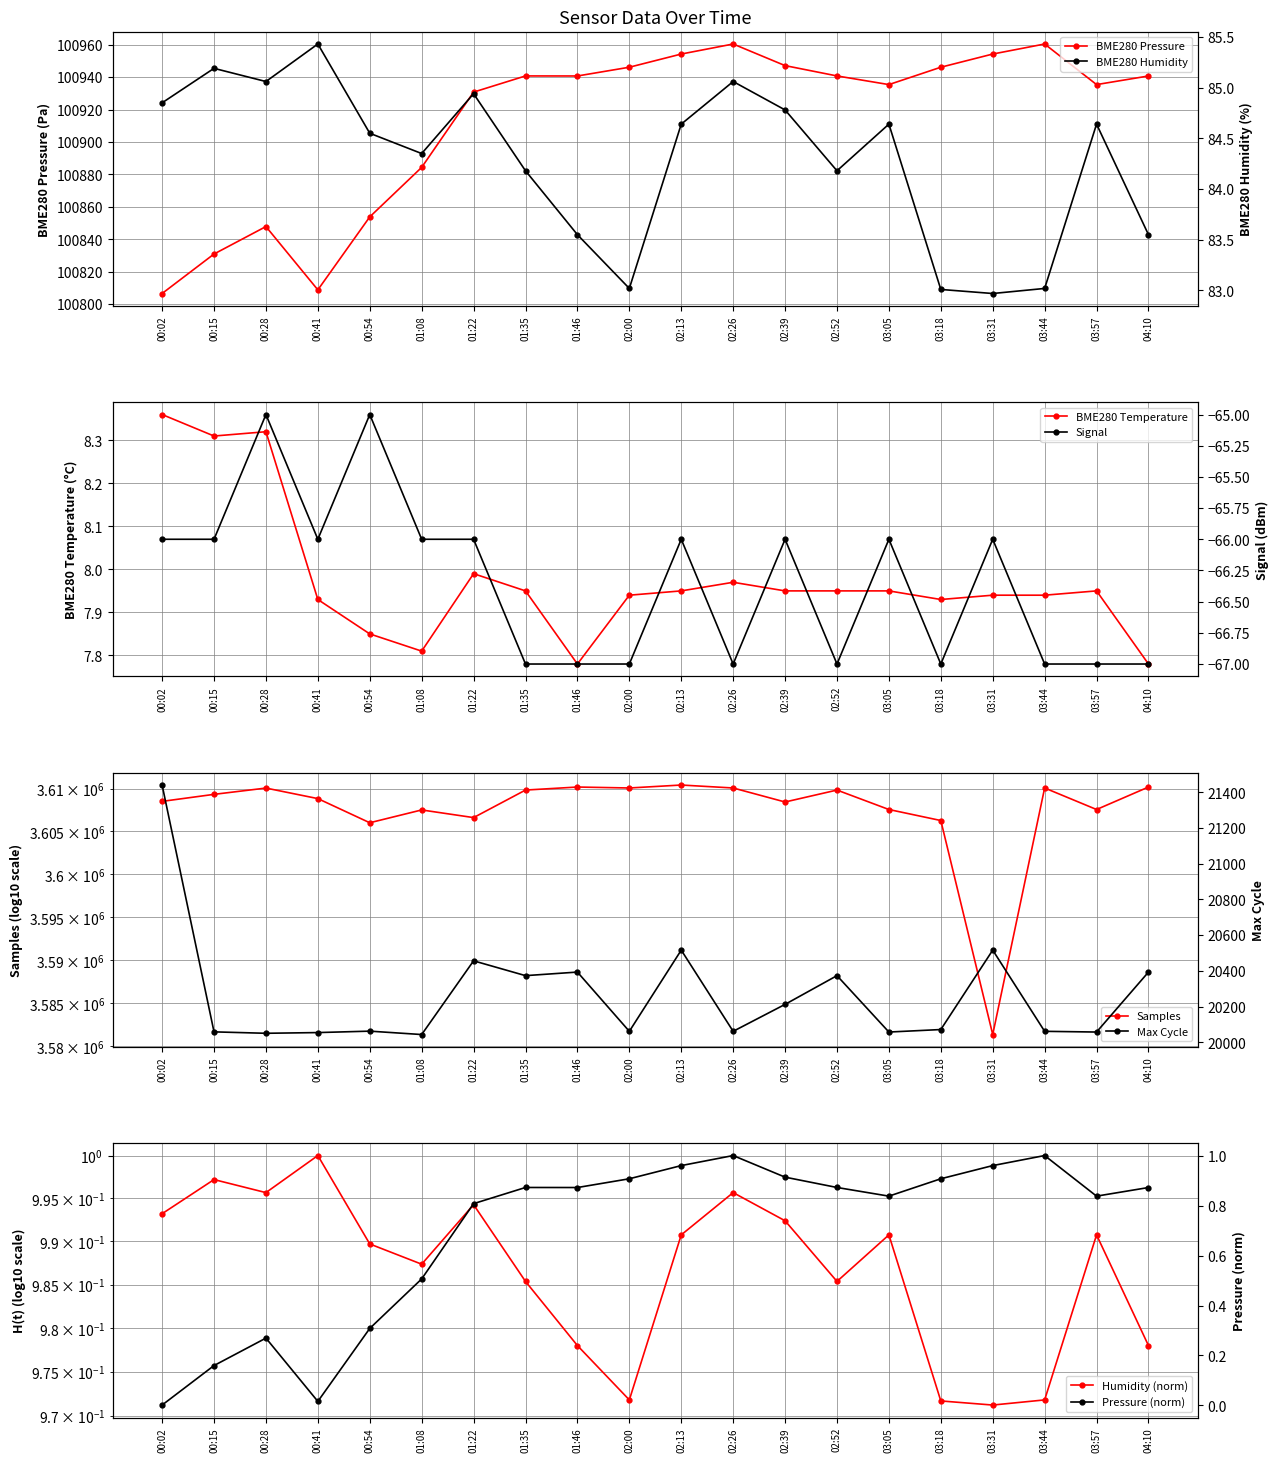

True or false: BME280 Temperature has more than 0 points higher than both neighbors.

True